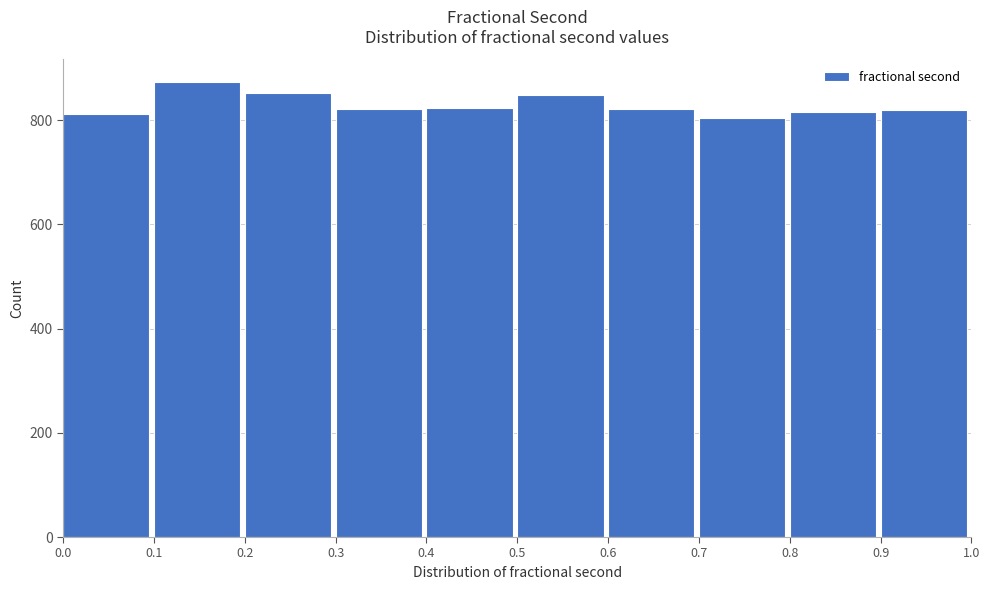

What is the height of the bar covering 0.7 to 0.8 on the x-axis? The values are not printed on the chart, so give them approximately, as read against the axis.

800